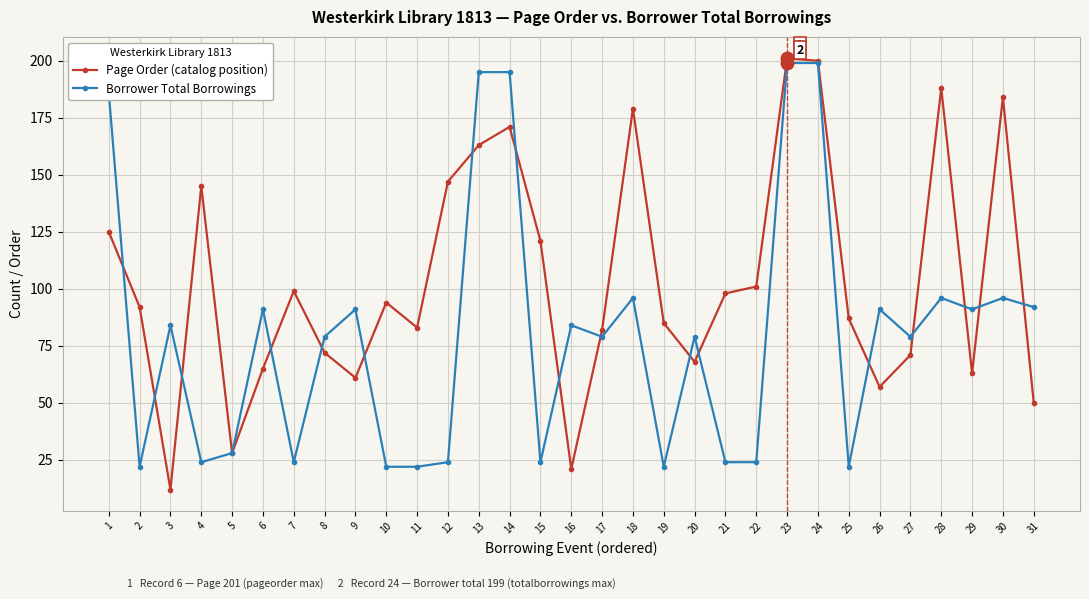

Which series has the largest total across all categories?

Page Order (catalog position)